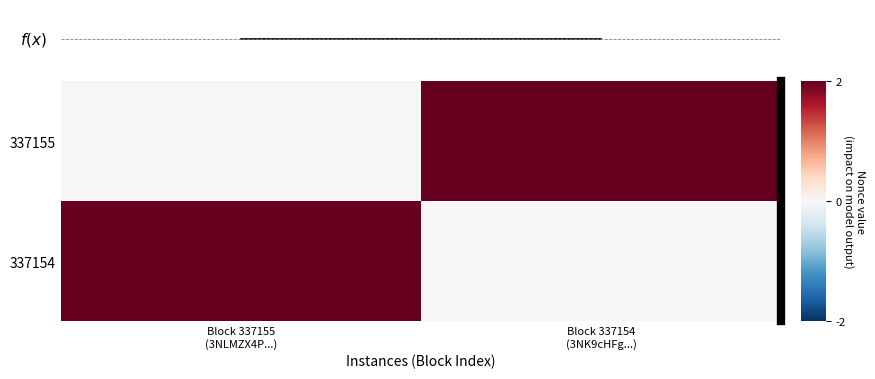

What is the spread (max minus min) of values at 337155?

2